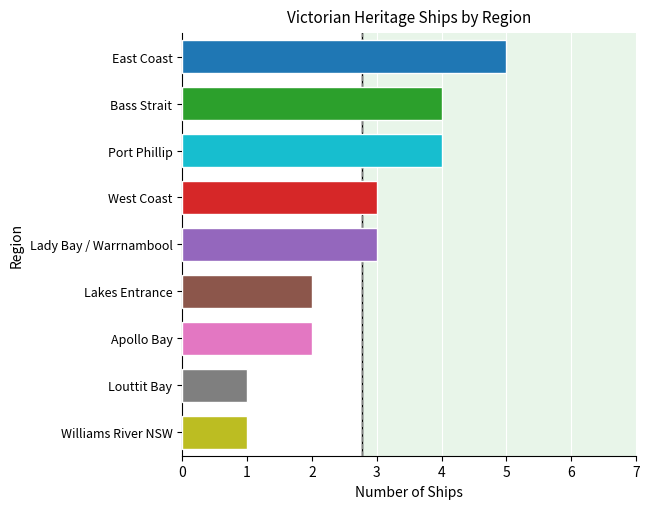

What is the difference between the maximum and minimum values?

4